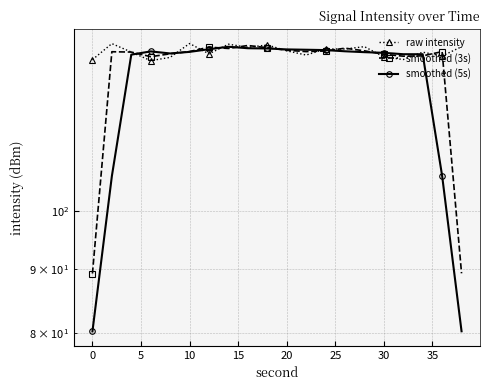

Reading left to right, list all the values displayed in this chart.

raw intensity: 131.8	135.8	133.7	131.6	132.4	135.8	133.2	135.6	134.8	135.4	134.0	133.0	134.4	134.4	135.0	132.5	131.9	133.7	132.7	135.0
smoothed (3s): 89.2	133.8	133.7	132.6	133.3	133.8	134.9	134.6	135.3	134.7	134.1	133.8	133.9	134.6	134.0	133.1	132.7	132.7	133.8	89.2
smoothed (5s): 80.3	106.6	133.0	133.8	133.3	133.7	134.4	135.0	134.6	134.6	134.3	134.2	134.2	133.9	133.7	133.5	133.2	133.1	106.6	80.3